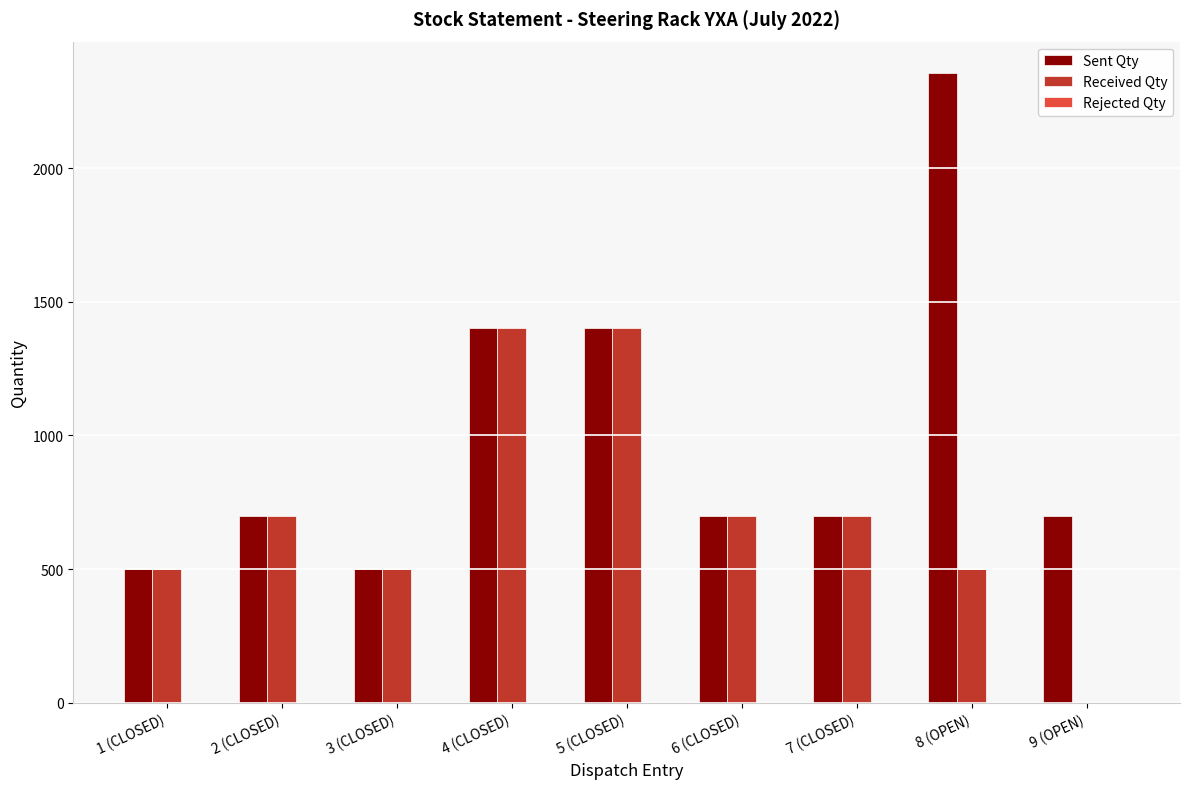

Count the number of data series in this chart.

2